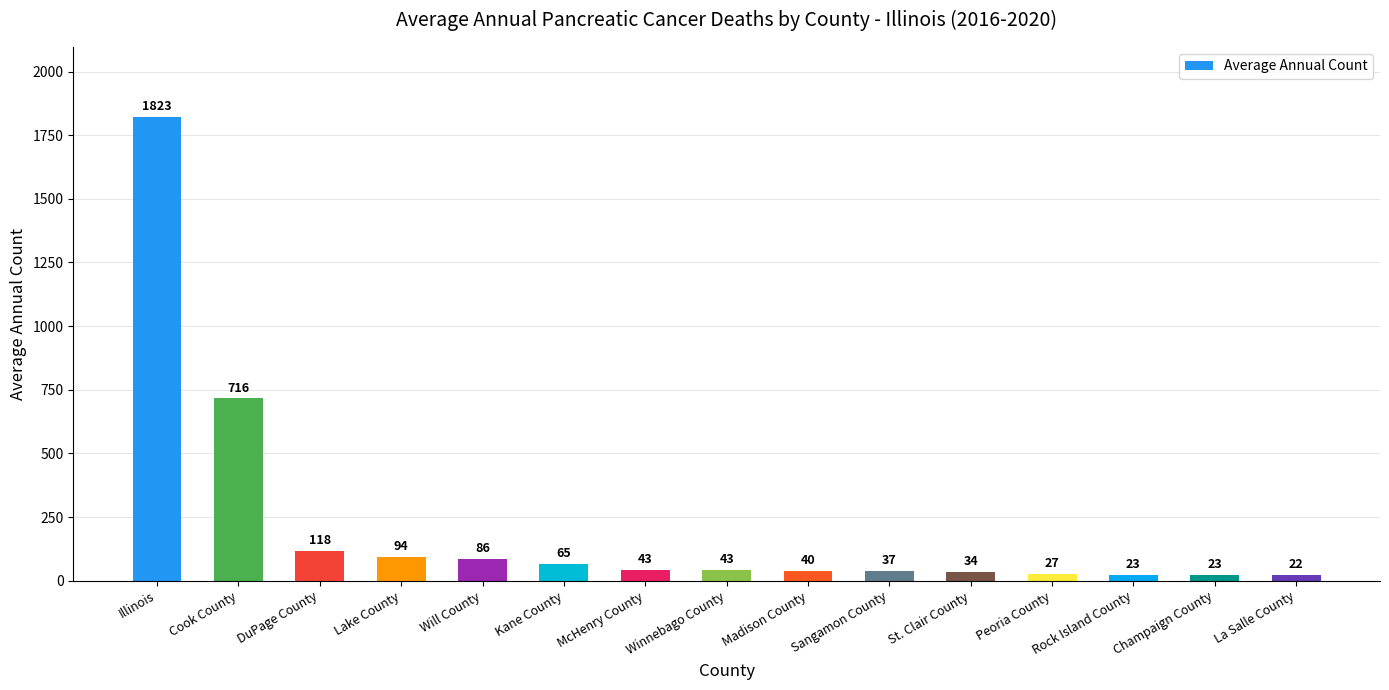

What is the value of the 2nd bar from the left?

716